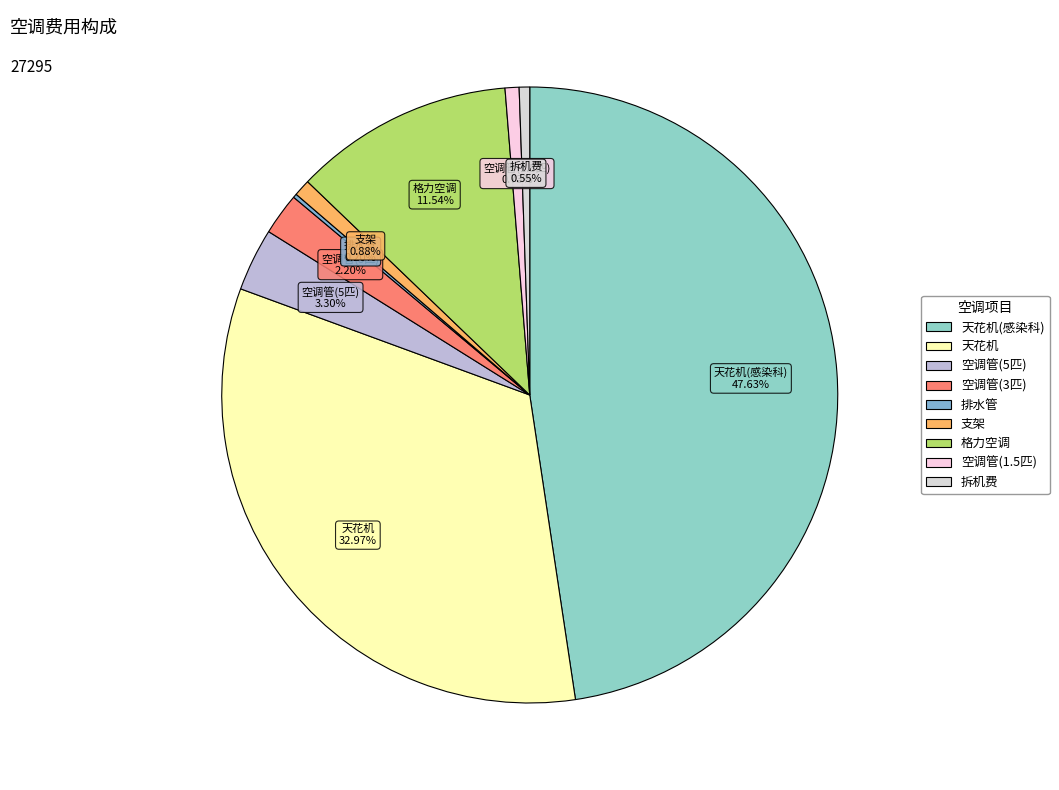

Which slice is the largest?

天花机(感染科)